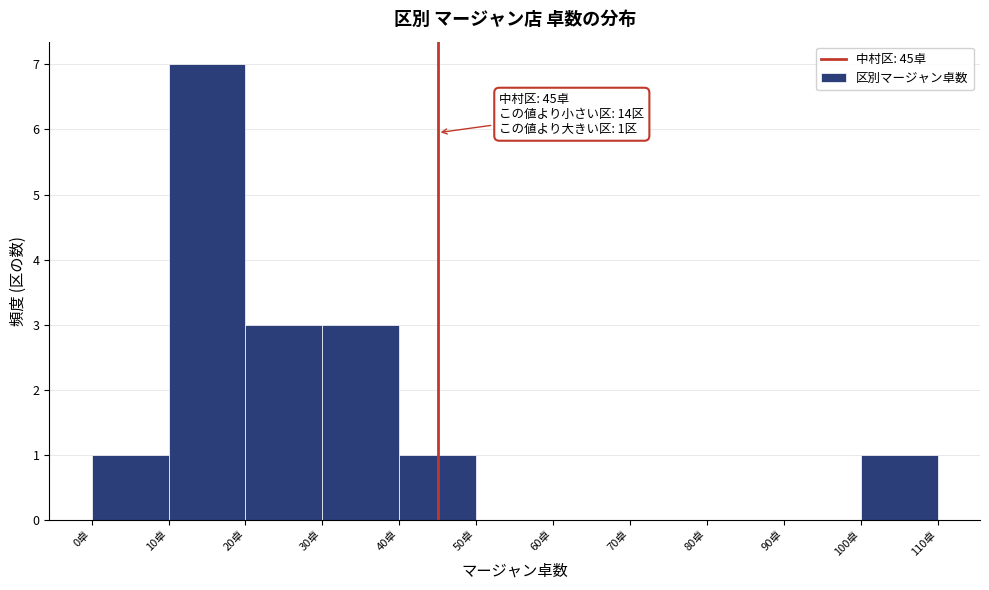

Over which range of the x-axis is the bar tallest?

10 to 20